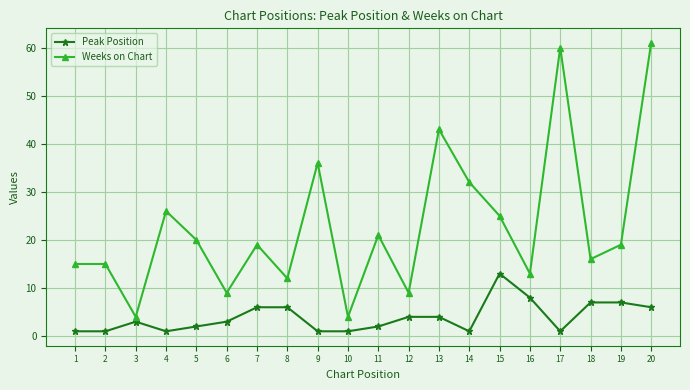

What is the sum of the Weeks on Chart values at 8 and 19?

31